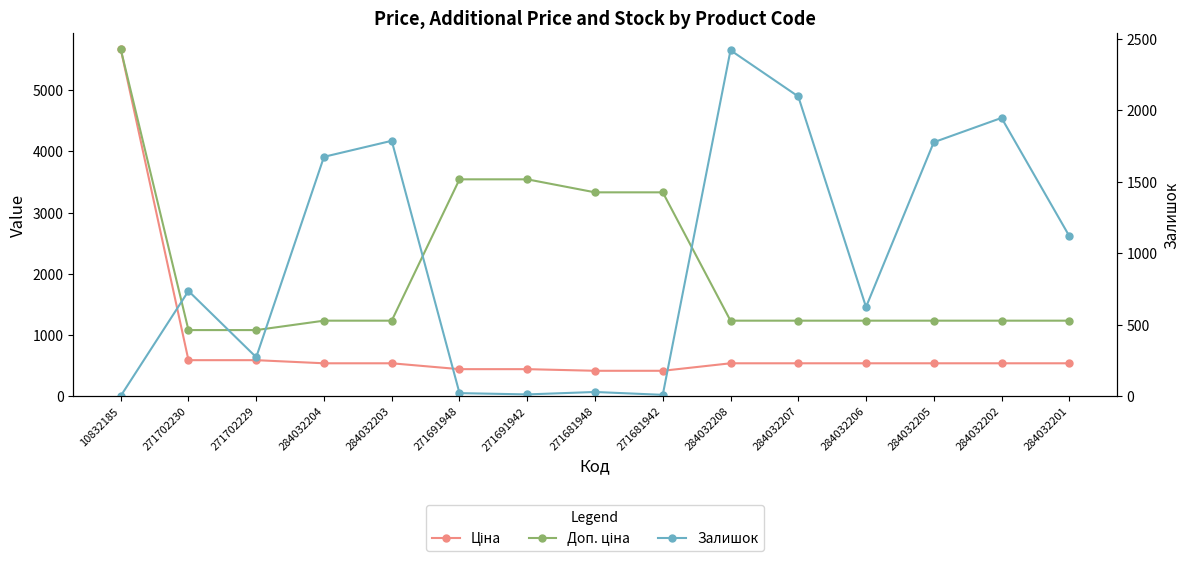

Reading left to right, transcribe all the data shown in this chart.

Ціна: 10832185=5673.8	271702230=589.9	271702229=589.9	284032204=539.0	284032203=539.0	271691948=443.1	271691942=443.1	271681948=416.6	271681942=416.6	284032208=539.0	284032207=539.0	284032206=539.0	284032205=539.0	284032202=539.0	284032201=539.0
Доп. ціна: 10832185=5673.8	271702230=1081.7	271702229=1081.7	284032204=1235.4	284032203=1235.4	271691948=3545.0	271691942=3545.0	271681948=3332.5	271681942=3332.5	284032208=1235.4	284032207=1235.4	284032206=1235.4	284032205=1235.4	284032202=1235.4	284032201=1235.4
Залишок: 10832185=2.0	271702230=736.0	271702229=273.0	284032204=1674.0	284032203=1786.0	271691948=22.0	271691942=13.0	271681948=30.0	271681942=10.0	284032208=2419.0	284032207=2096.0	284032206=624.0	284032205=1776.0	284032202=1946.0	284032201=1120.0